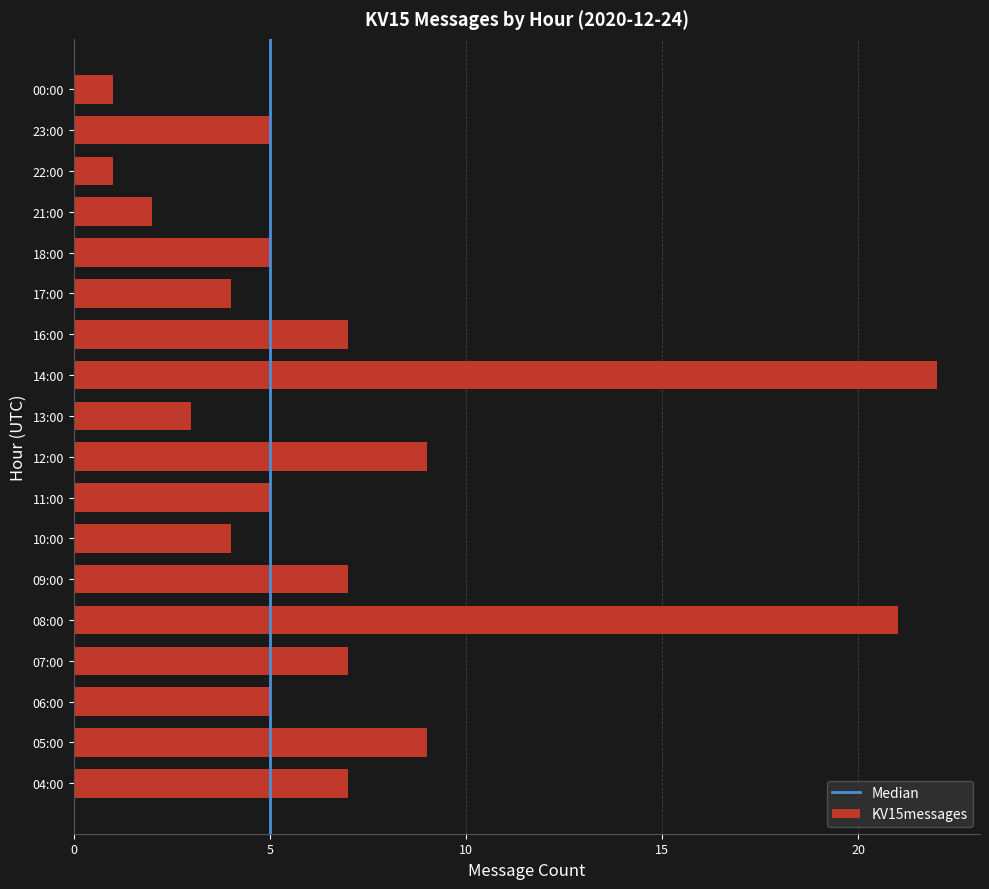

Is it true that the value at 13:00 is 5?

False